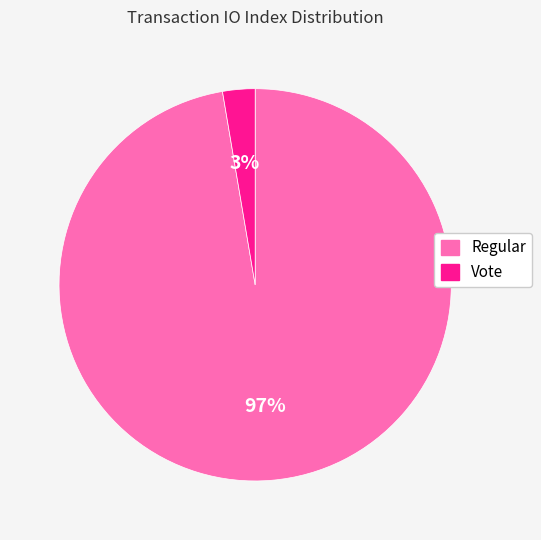

To the nearest percent, what portion does Vote represent?

3%